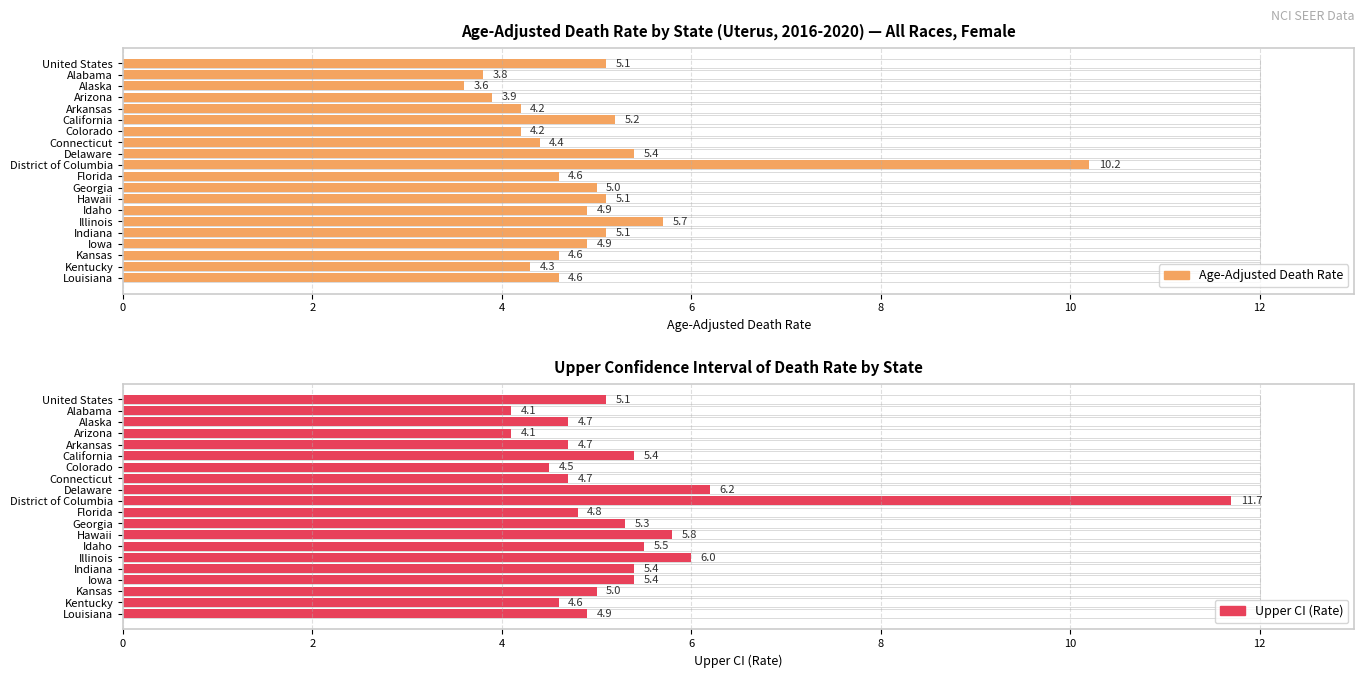

Rank the series by their average value, from lowest to highest.

Age-Adjusted Death Rate, Upper CI (Rate)